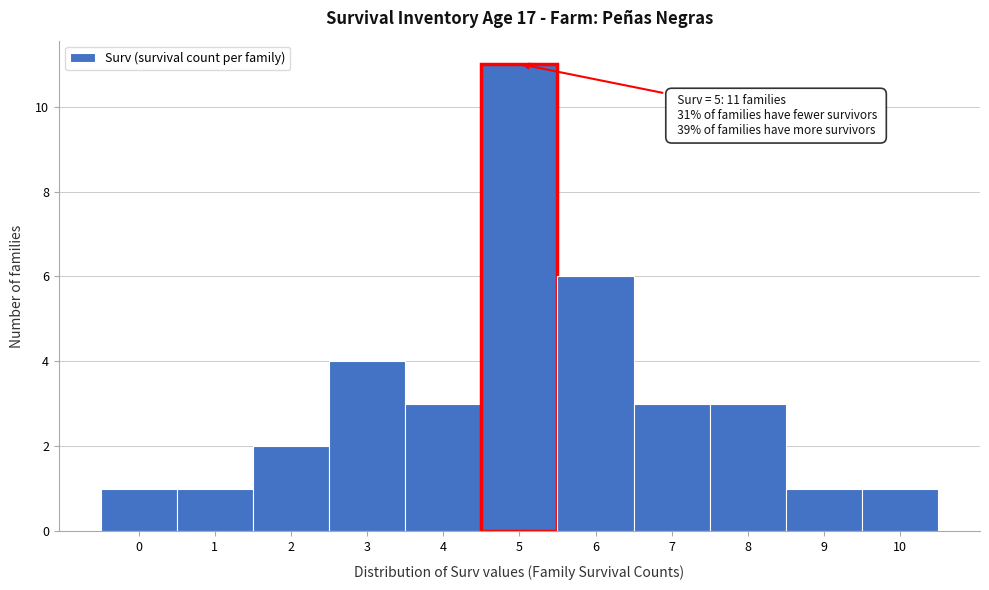

Reading right to left, transcribe all the data shown in this chart.

1	1	3	3	6	11	3	4	2	1	1